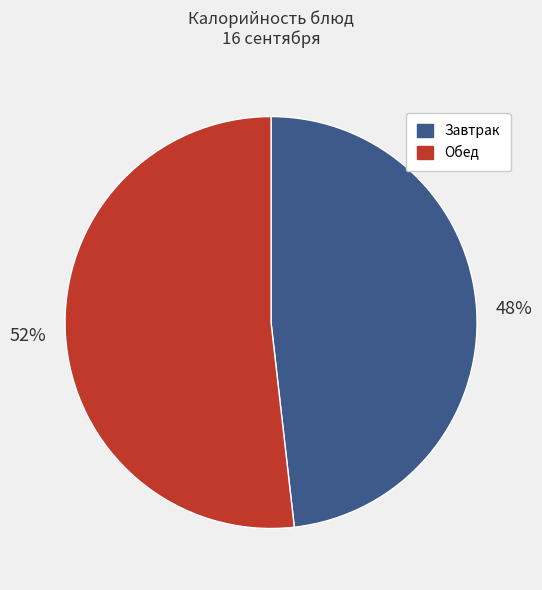

What is the ratio of the value at Обед to the value at Завтрак?

1.1